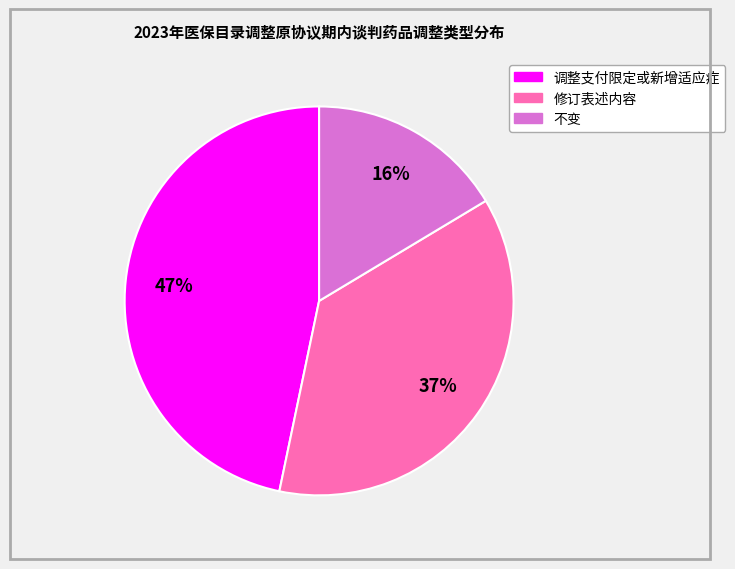

Is it true that 修订表述内容 is 37% of the pie?

True